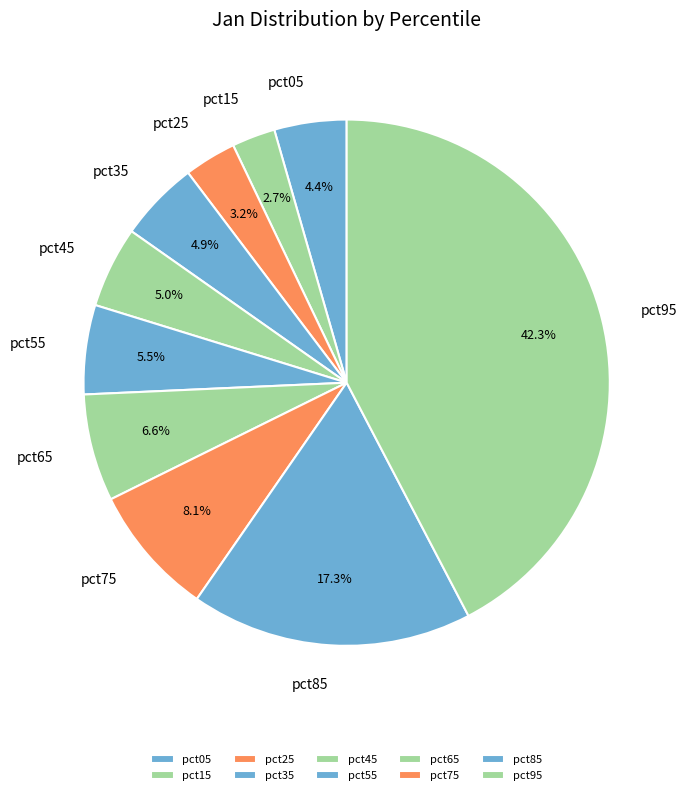

Is there a majority slice in this chart?

No